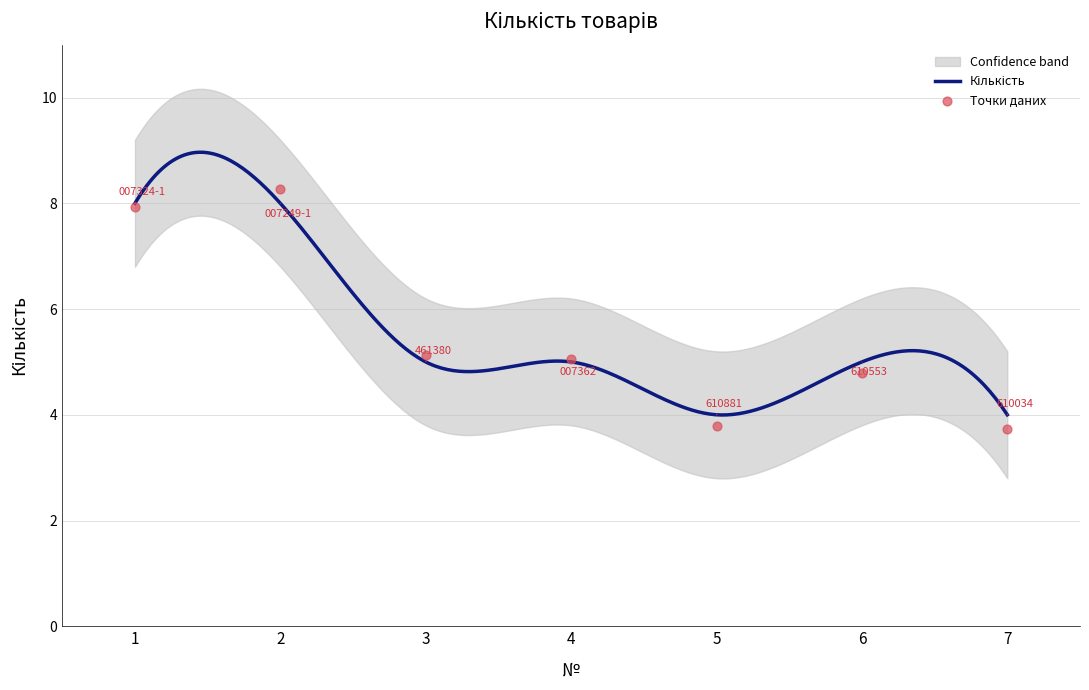

What is the ratio of the value at 5 to the value at 1?

0.5